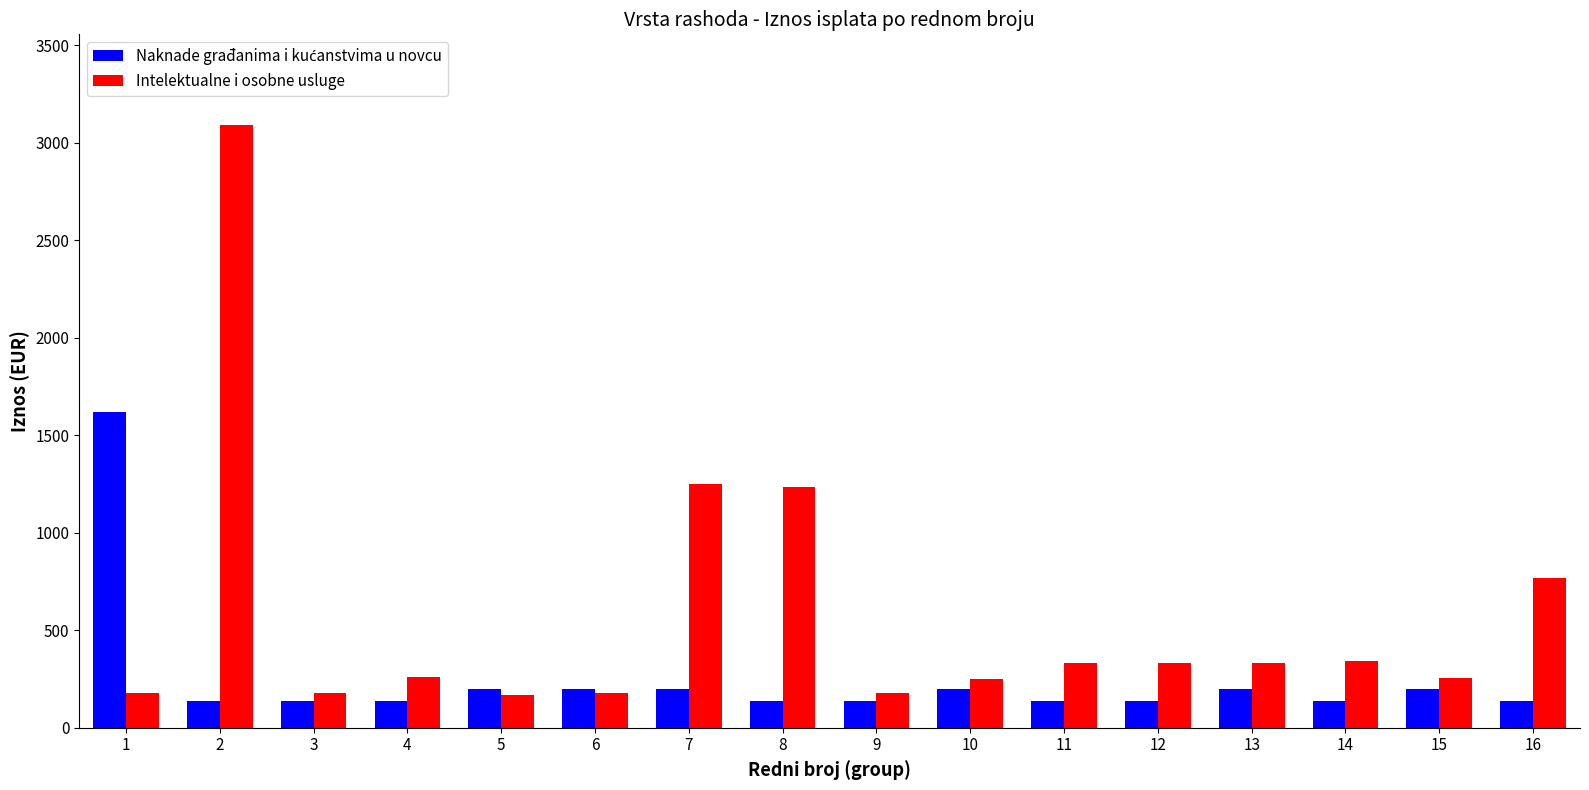

What is the difference between the maximum and minimum values in the Intelektualne i osobne usluge series?

2924.0